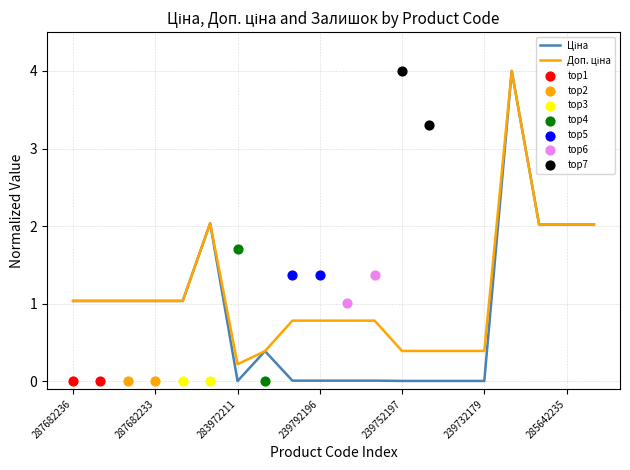

What is the total value across all series at 239772195?

0.8